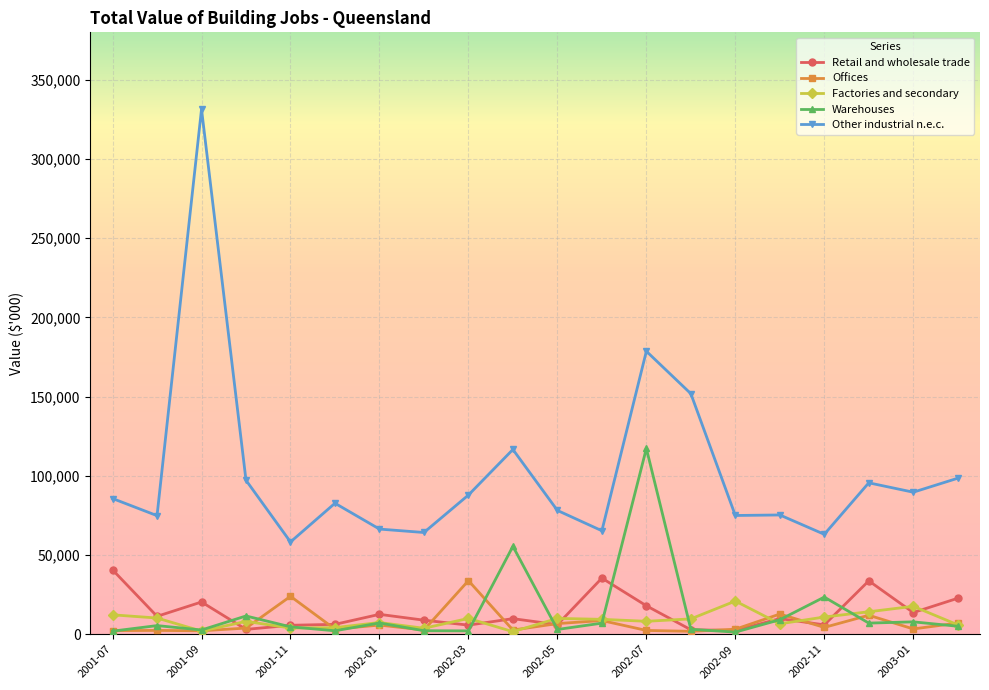

True or false: Retail and wholesale trade and Other industrial n.e.c. cross at least once.

False